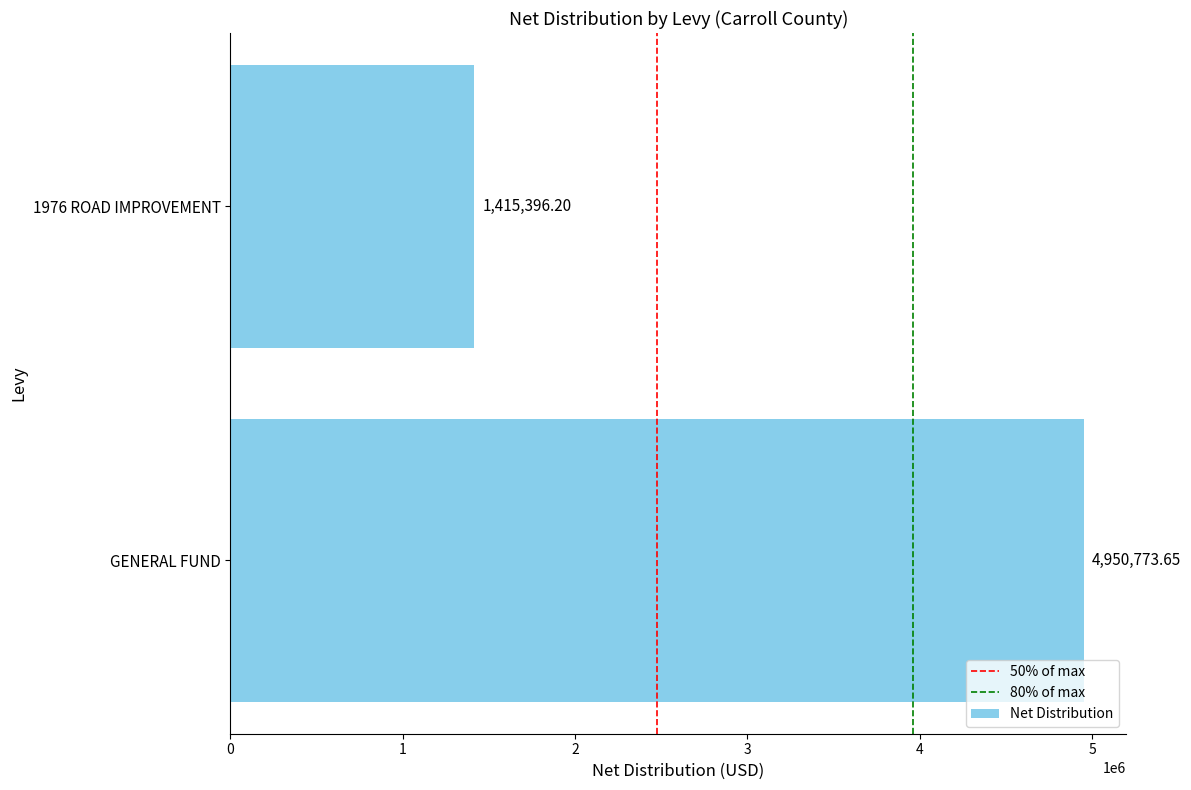

What is the ratio of the value at 1976 ROAD IMPROVEMENT to the value at GENERAL FUND?

0.3